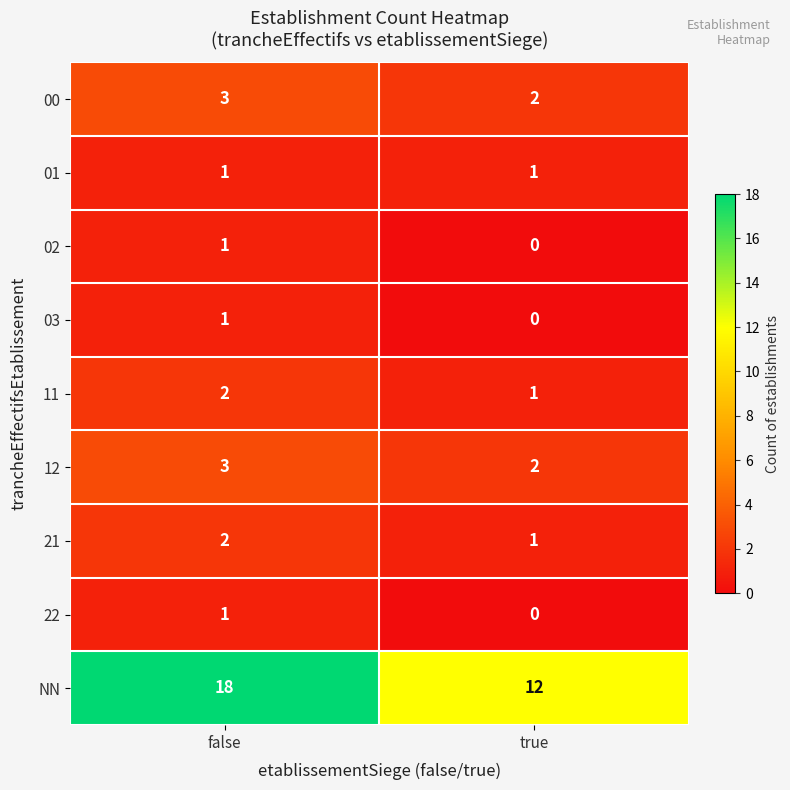

Which category has the highest value across all series?

false